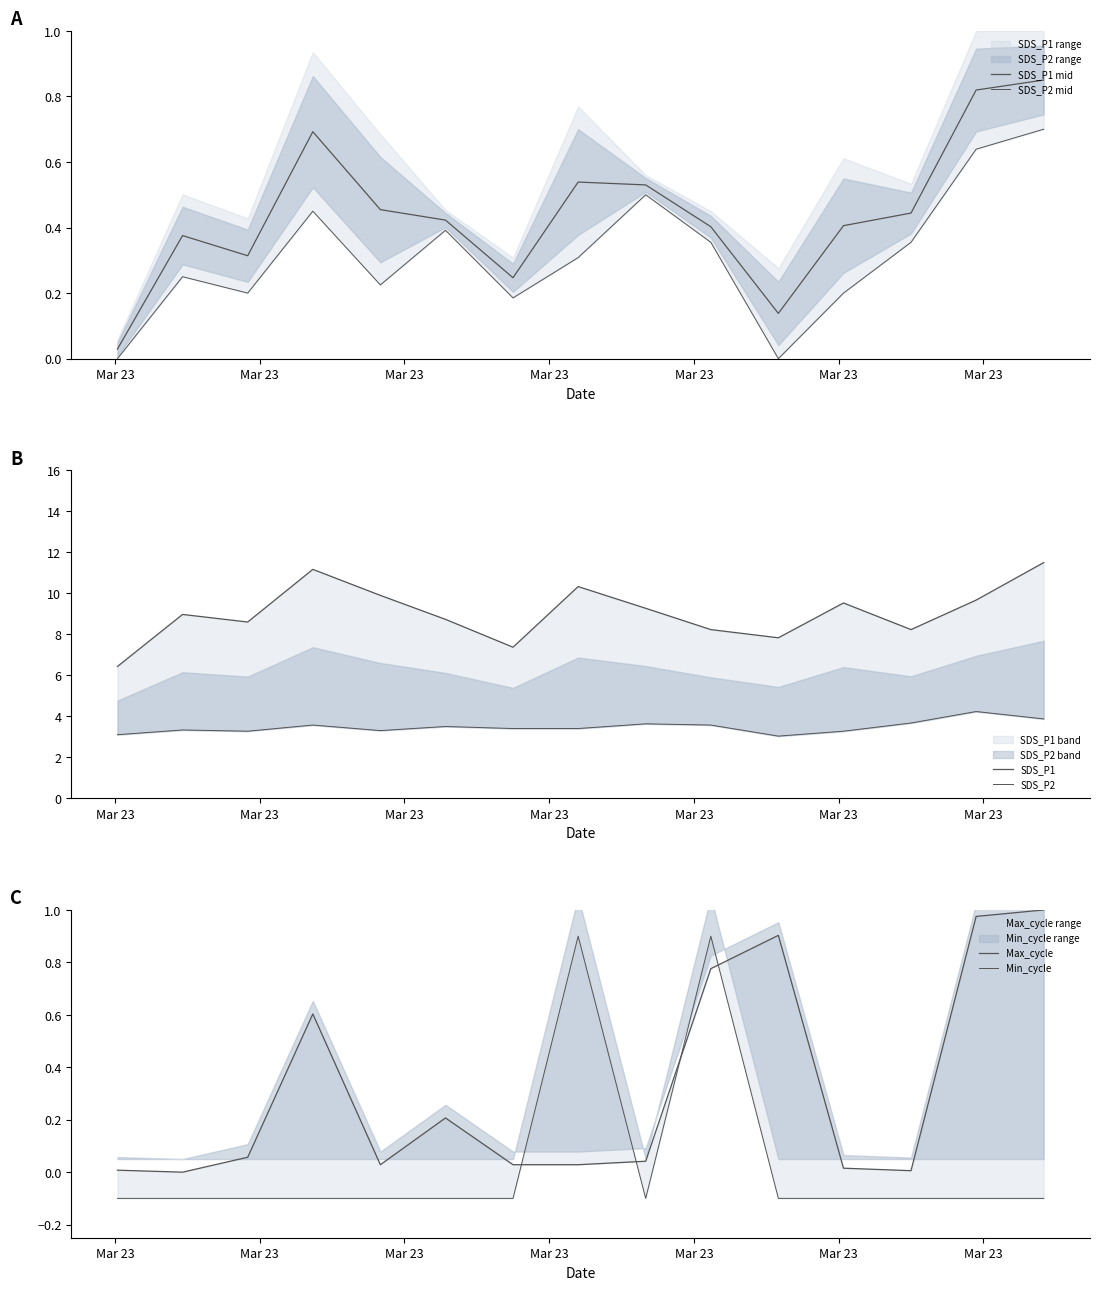

At which label does SDS_P1 first exceed 8?

Mar 23